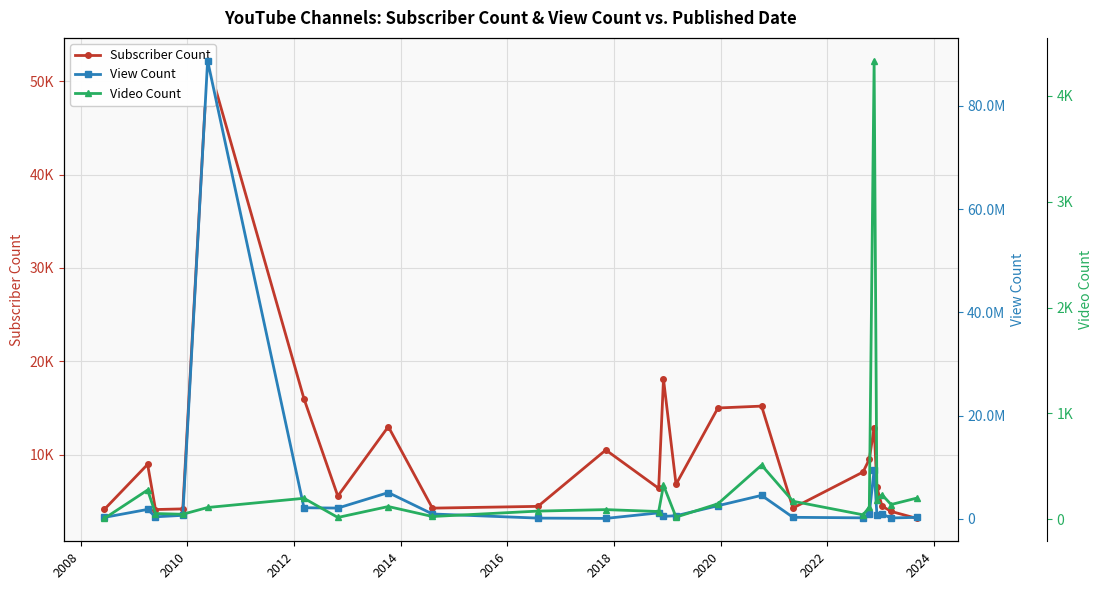

What are all the series names shown in the legend?

Subscriber Count, View Count, Video Count